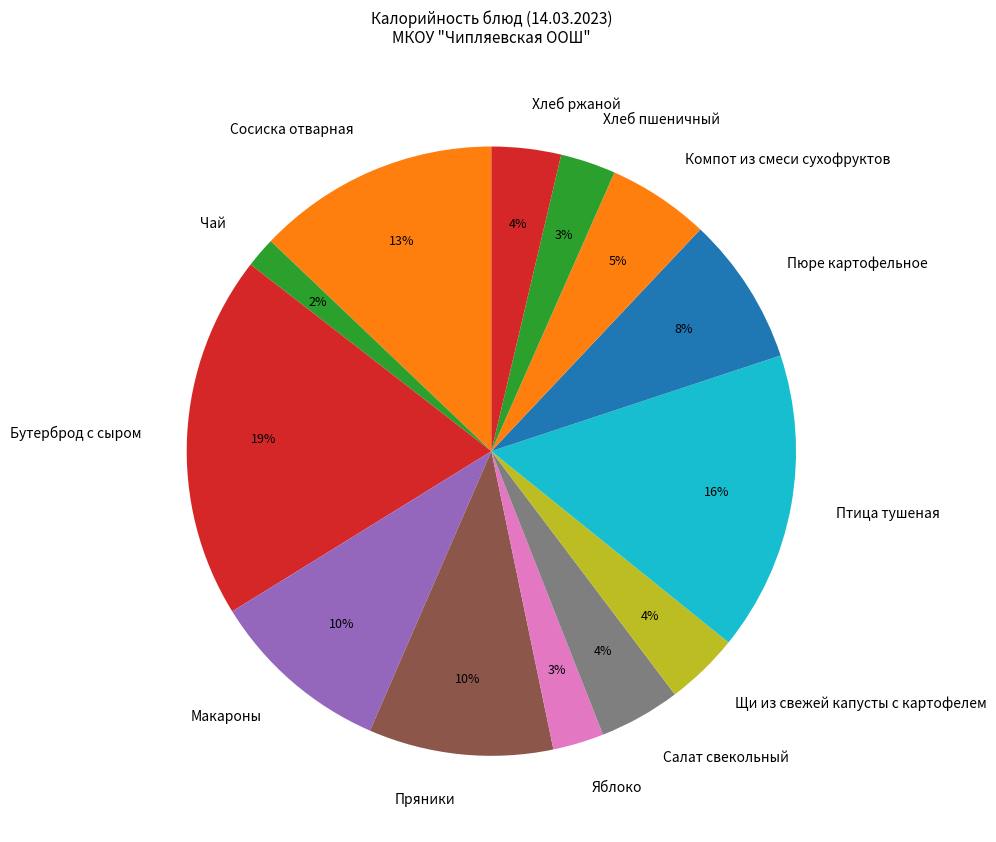

What is the ratio of the value at Салат свекольный to the value at Макароны?

0.4